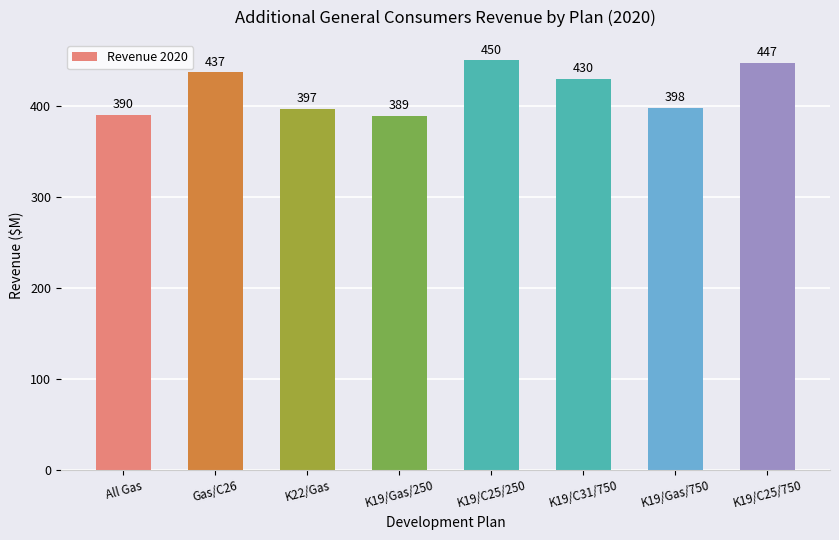

What is the minimum value shown in the chart?

389